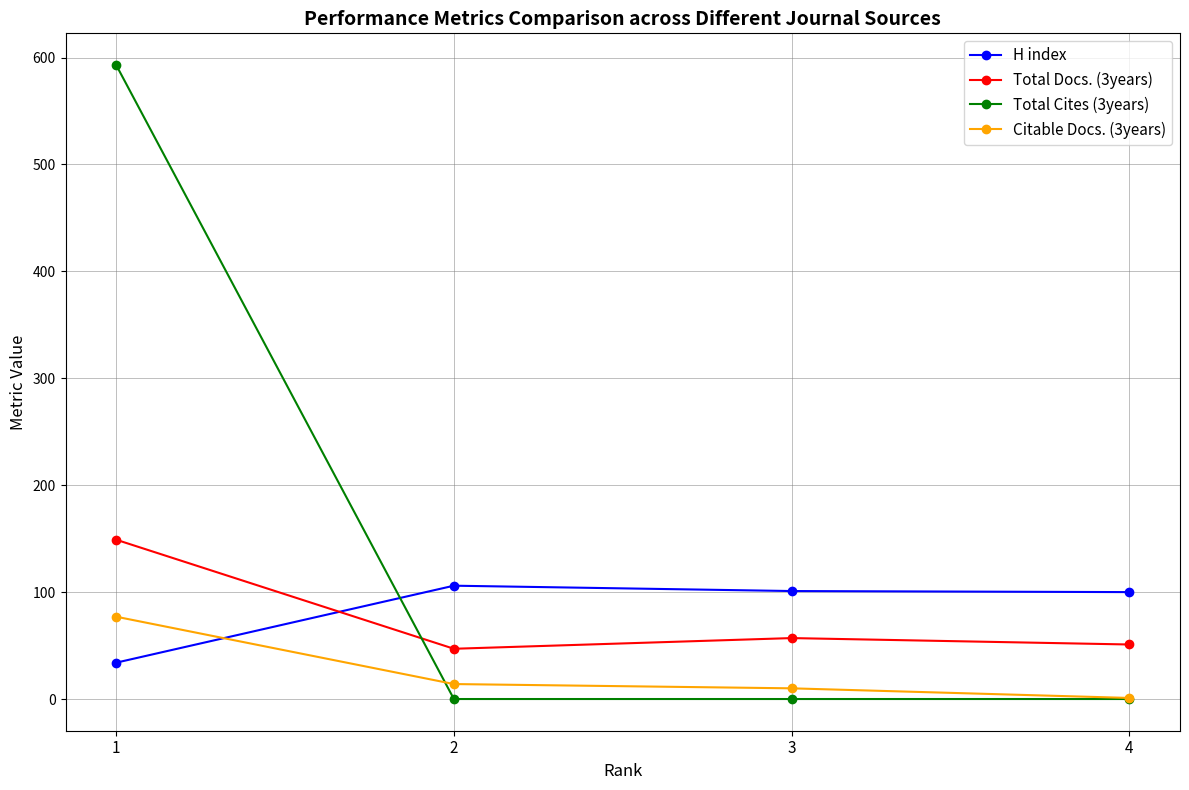

True or false: H index has a value of 139 at 4.

False